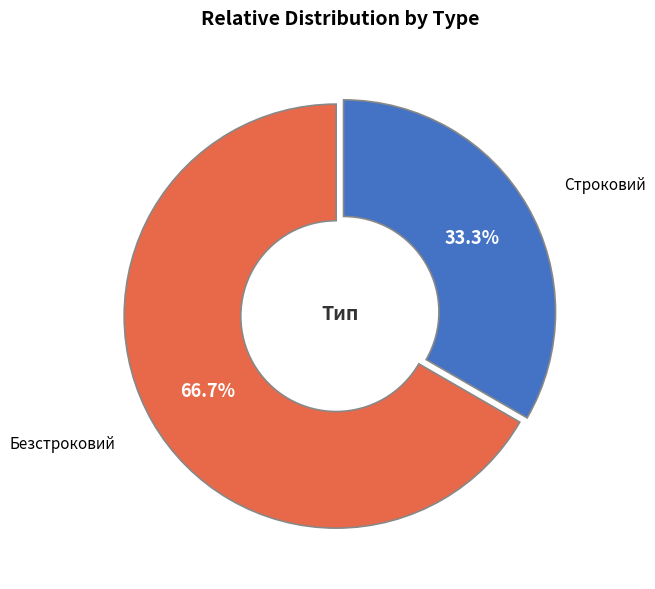

To the nearest percent, what is the difference between the largest and smallest slice percentages?

33%